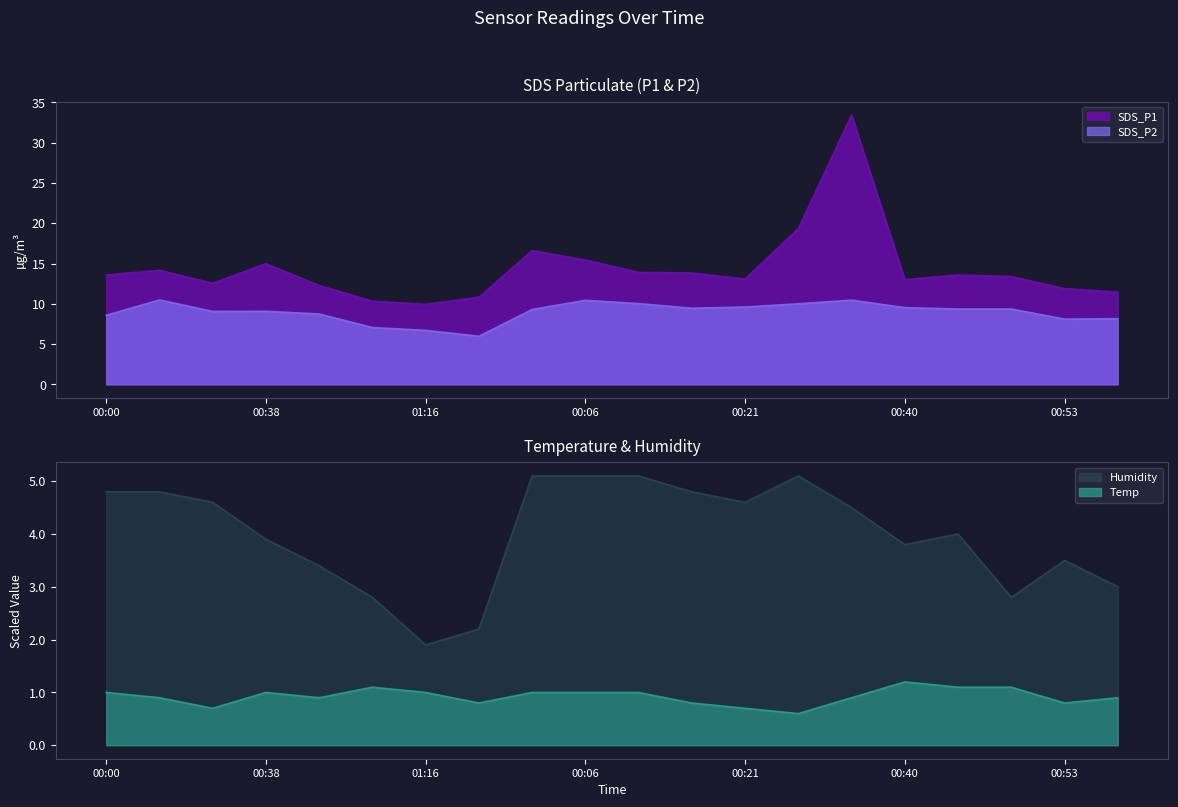

Is it true that SDS_P1 equals 23.4 at 00:48?

False